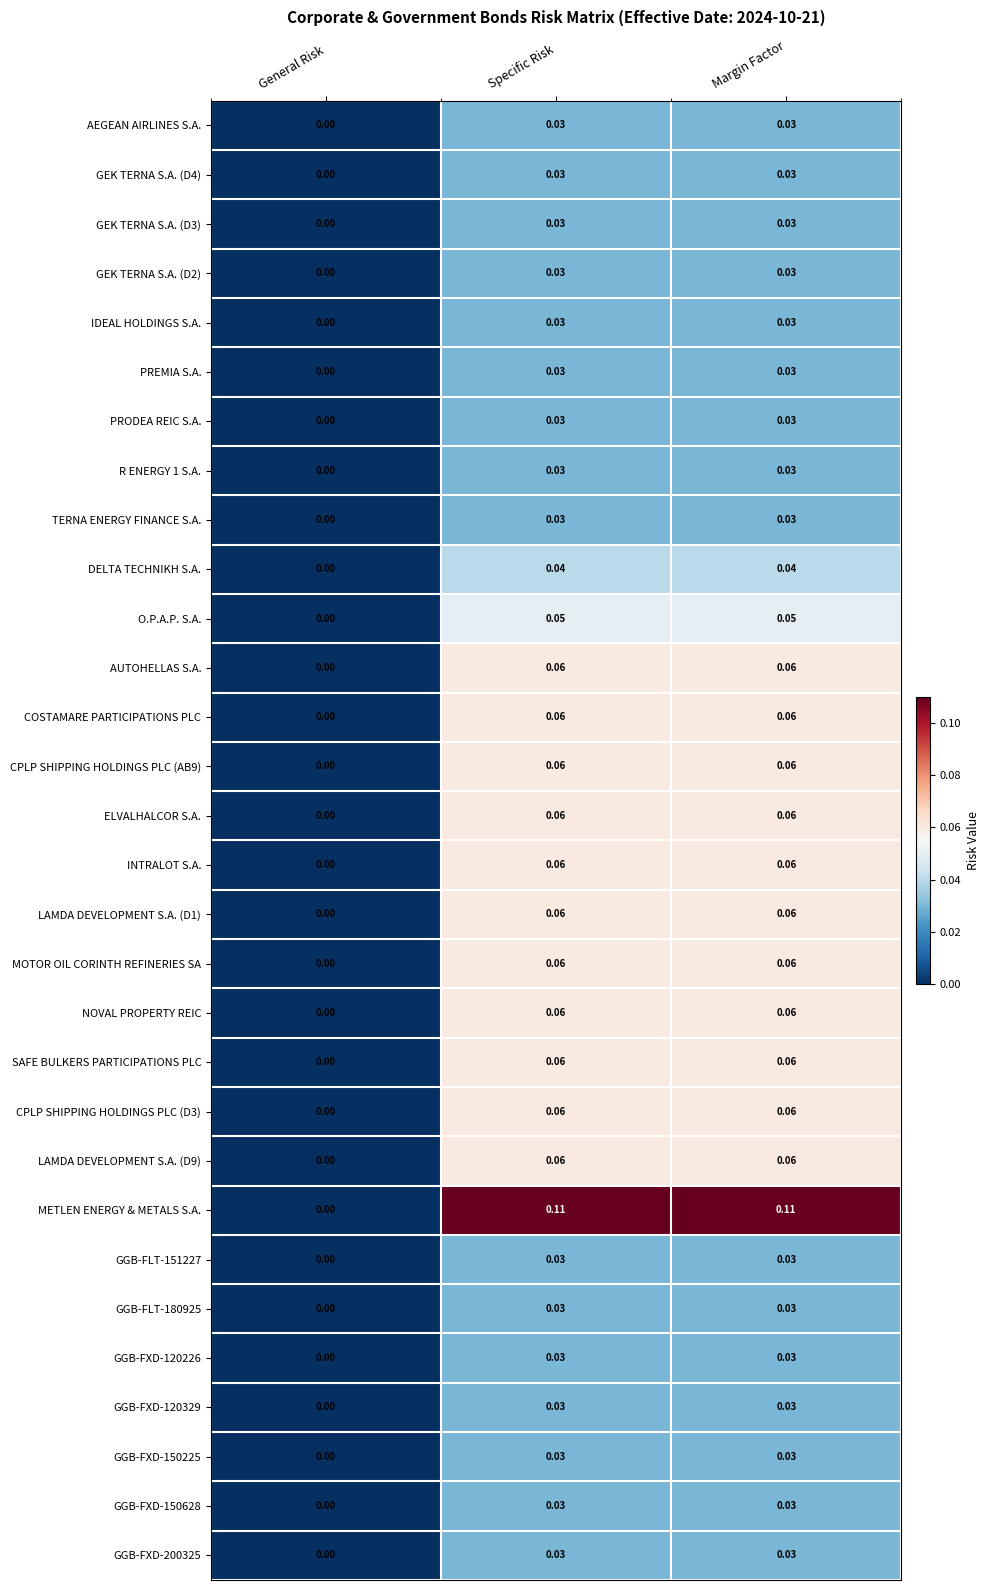

Where is GGB-FXD-150628 nearest to the value 0?

General Risk